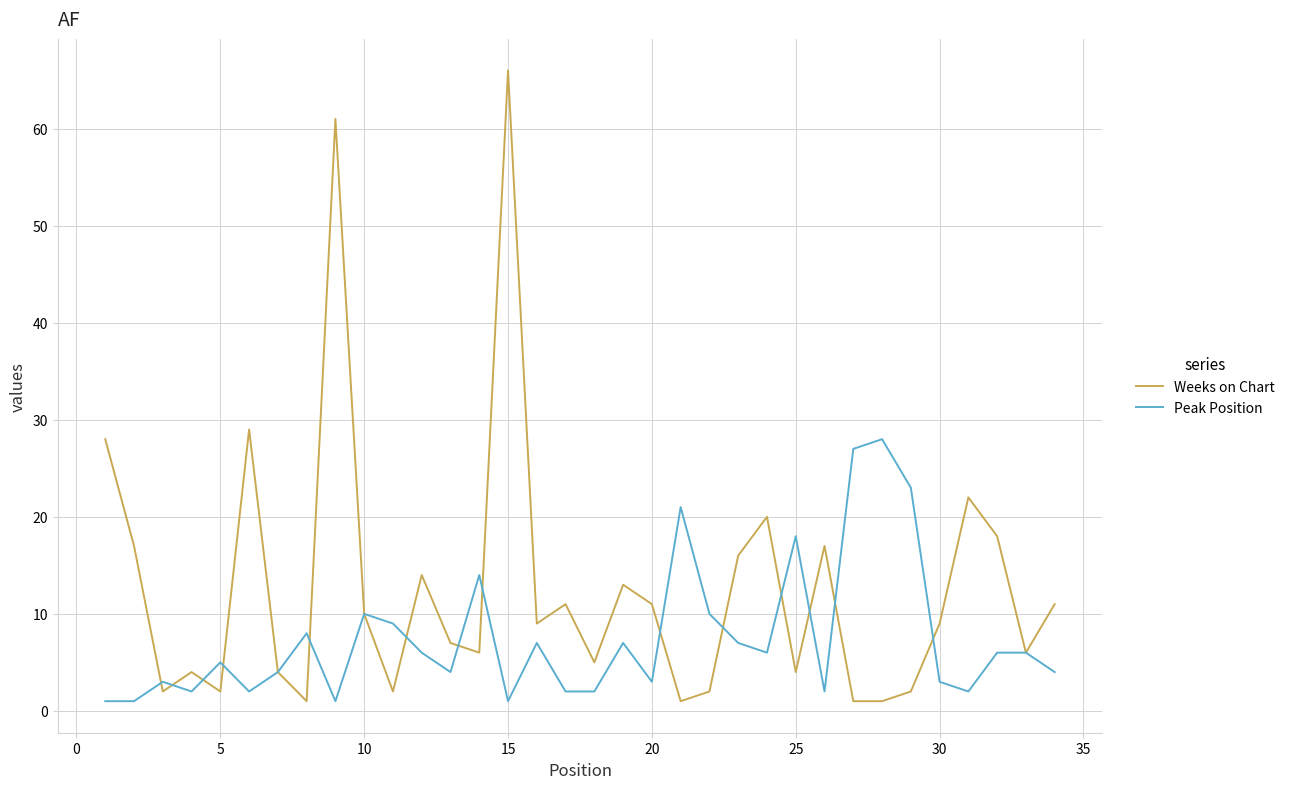

What is the highest value of the Peak Position series?

28